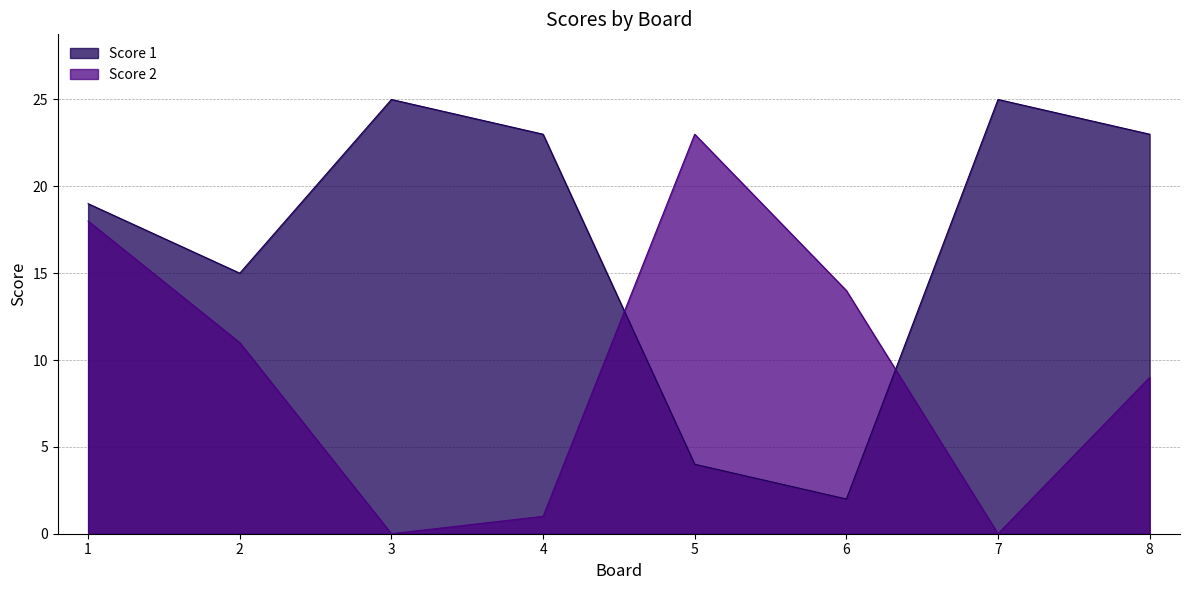

Count the number of data series in this chart.

2